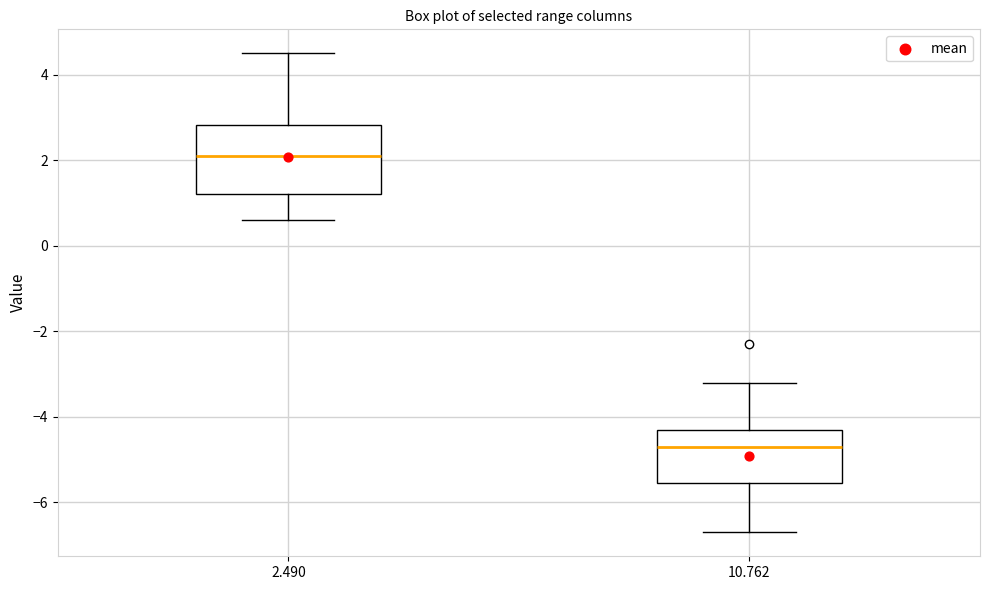

Where is the upper edge of the box at x = 10.762 on the y-axis? The values are not printed on the chart, so give them approximately, as read against the axis.

-4.2